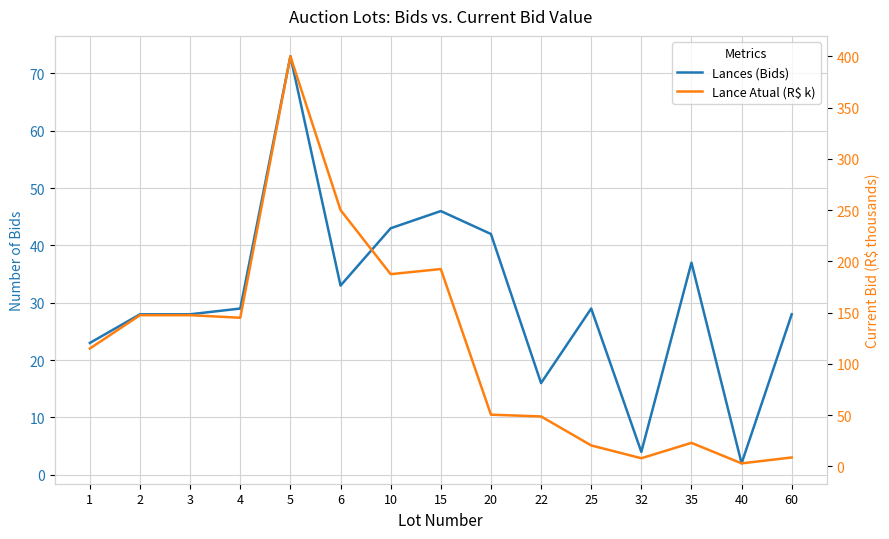

What are all the series names shown in the legend?

Lances (Bids), Lance Atual (R$ k)